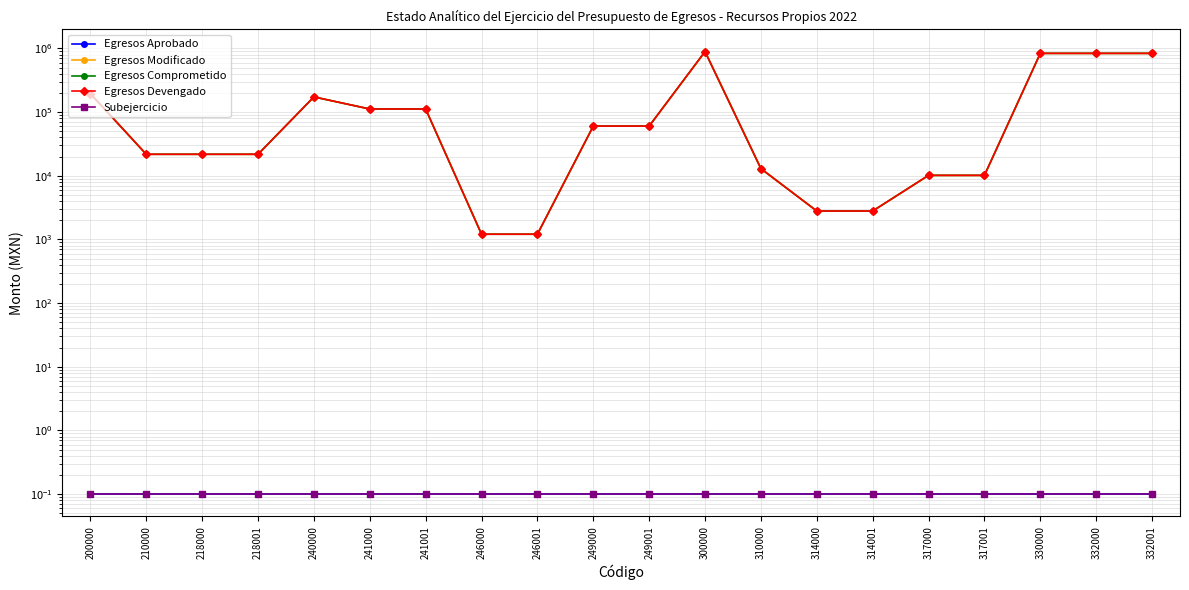

Is the value of Egresos Comprometido at 249000 greater than the value of Subejercicio at 218000?

Yes